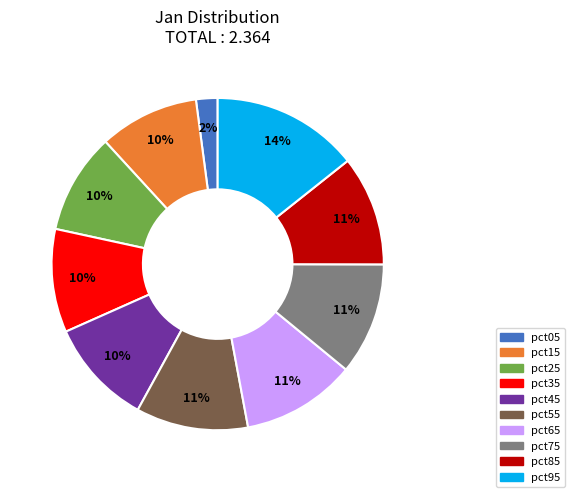

The pct55 slice represents 11% of the pie. True or false?

True